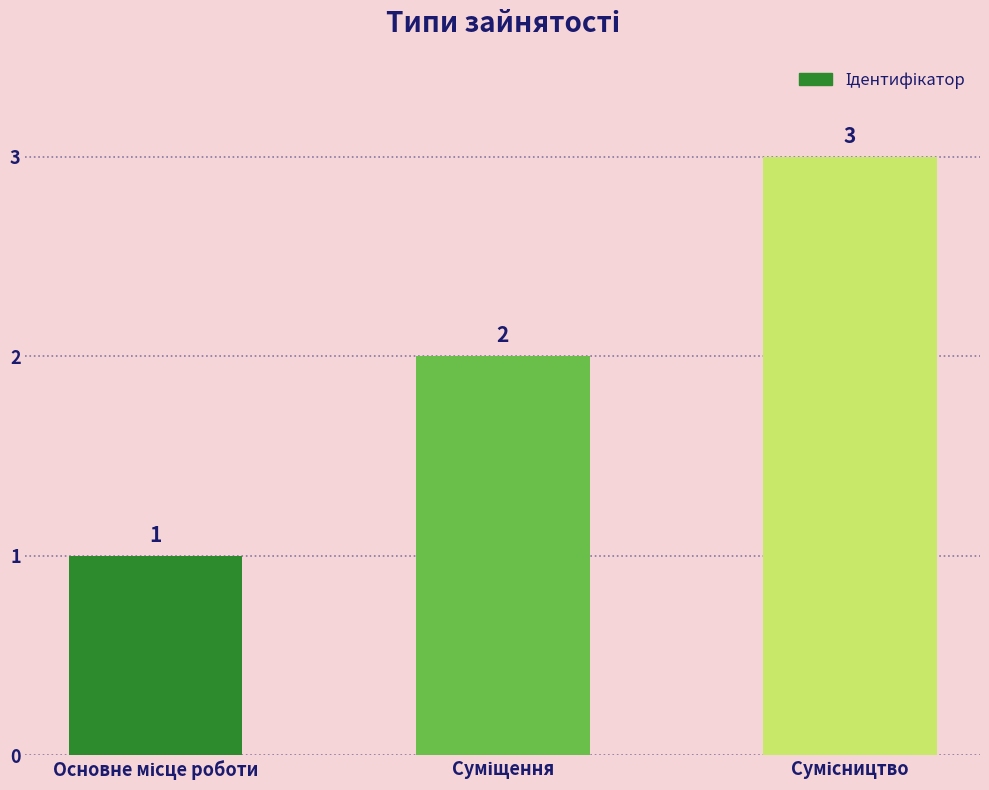

What is the greatest value displayed?

3